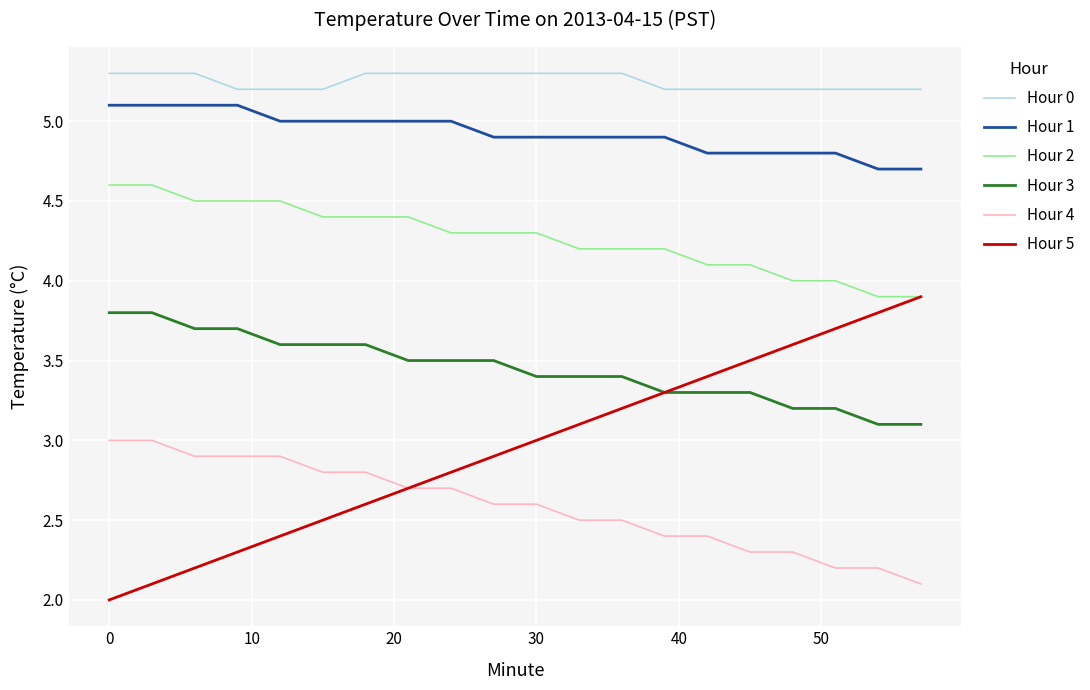

Which series has the largest range (max minus min)?

Hour 5